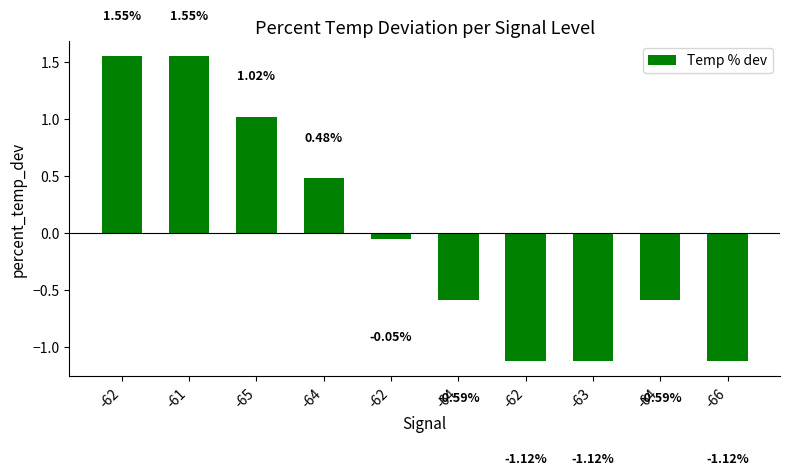

What is the maximum value shown in the chart?

1.6